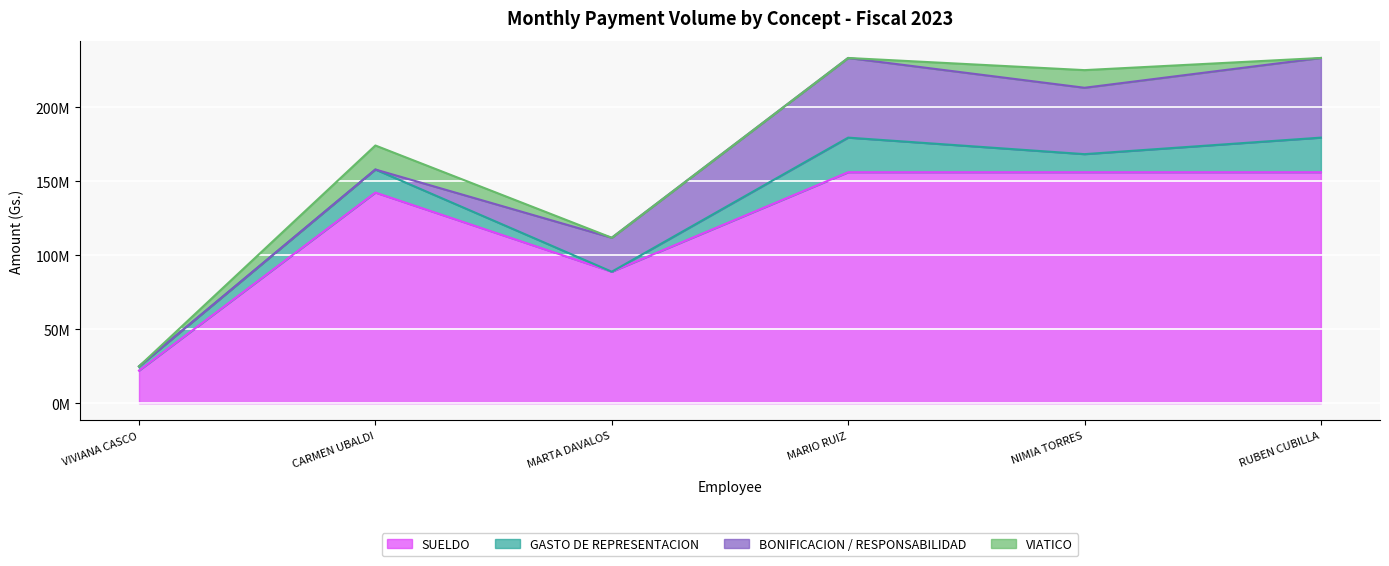

Which series changed the most between MARIO RUIZ and RUBEN CUBILLA?

SUELDO